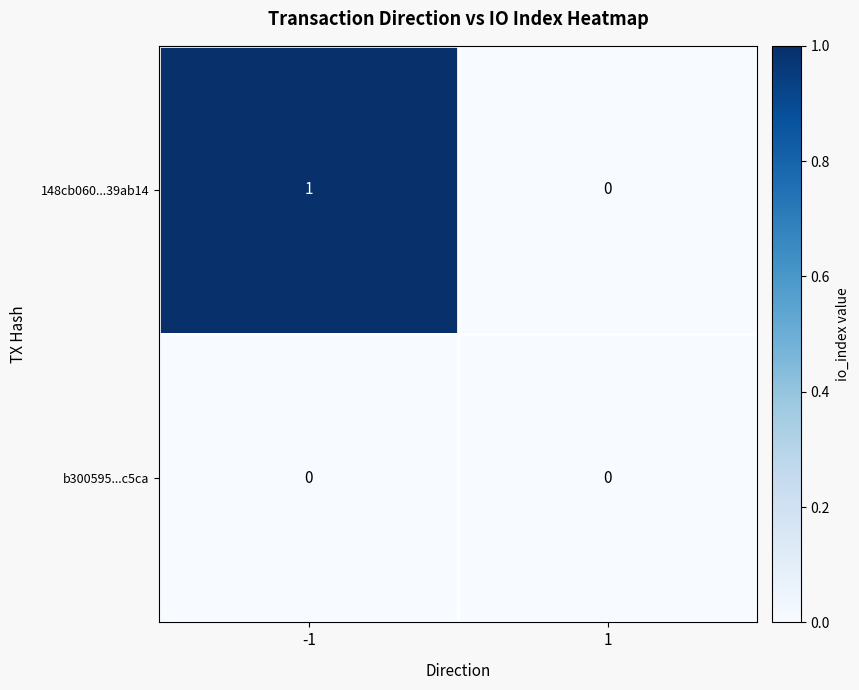

The 148cb060...39ab14 series shows 0 at 1. True or false?

True